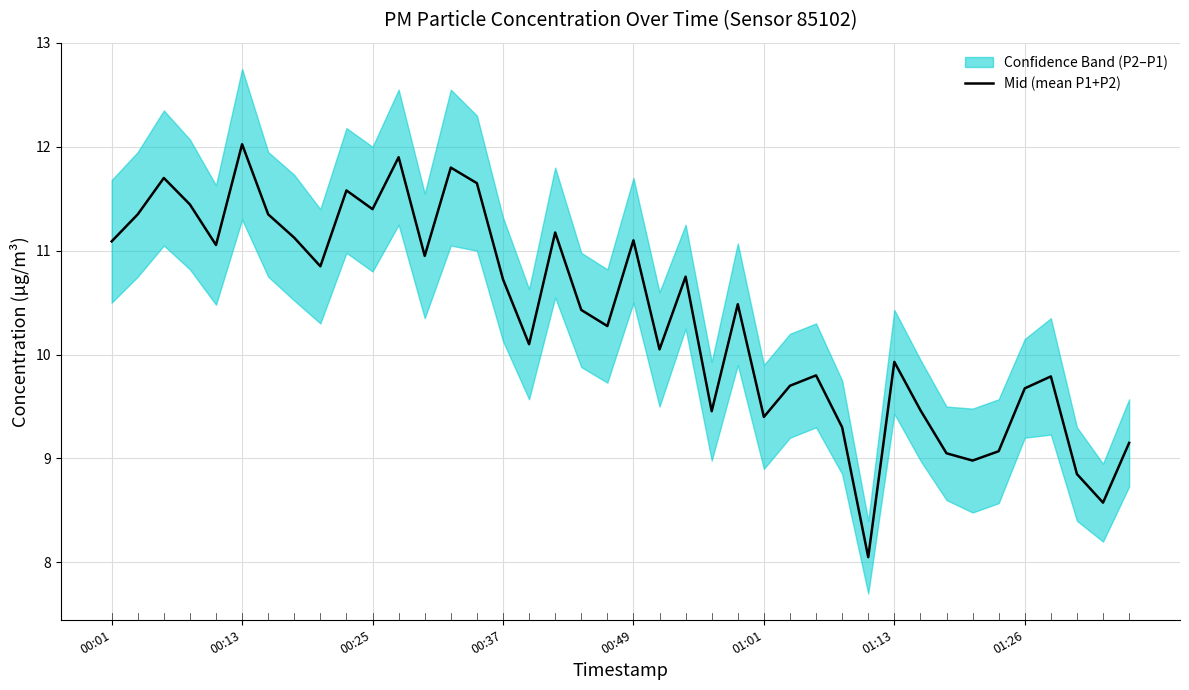

How many points are higher than both their immediate neighbors (excluding endpoints)?

12